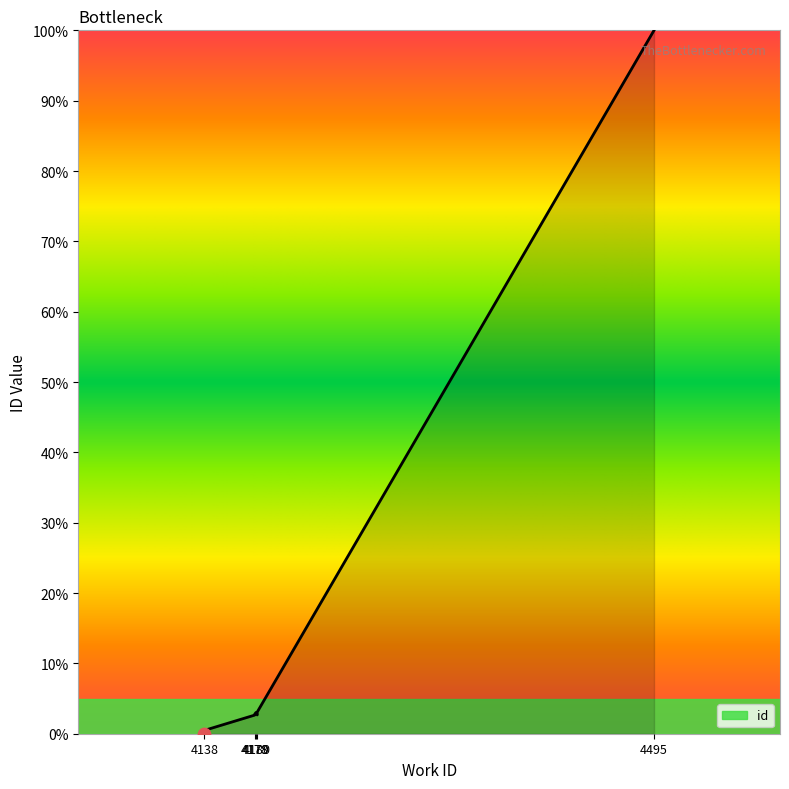

Which has a higher value, 4495 or 4178?

4495